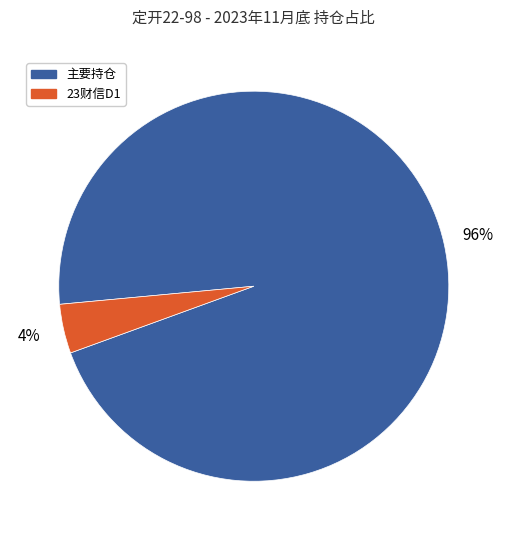

To the nearest percent, what is the difference between the largest and smallest slice percentages?

92%